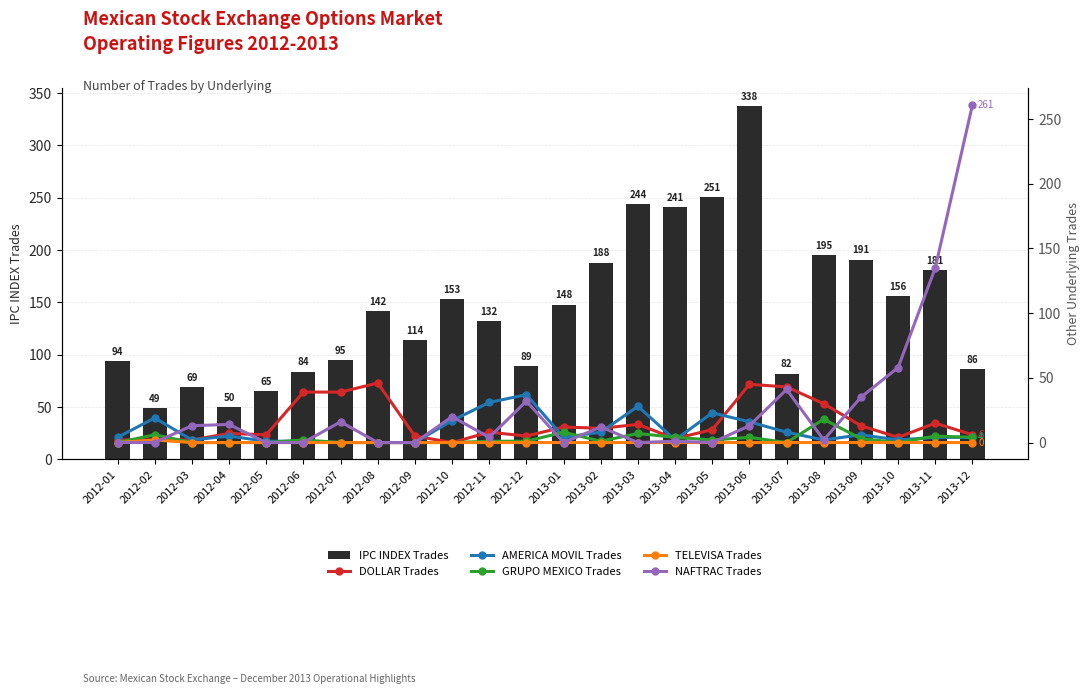

How many groups of bars are there?

24